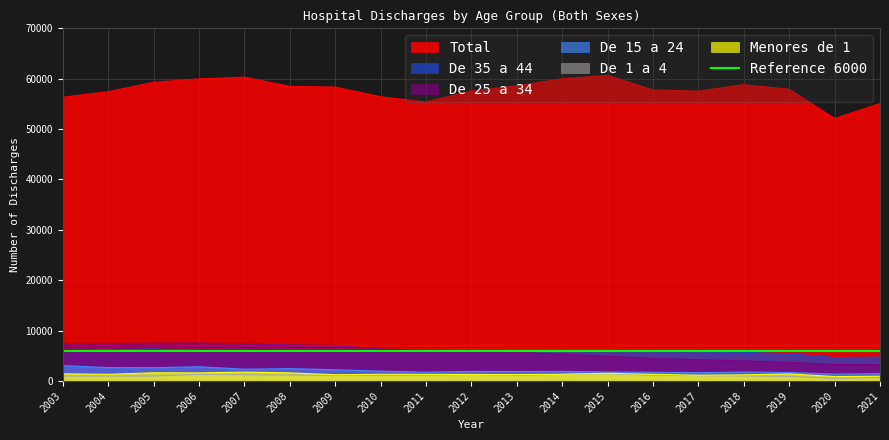

Reading left to right, what are all the values shown in this chart?

Total: 2003=56326	2004=57427	2005=59294	2006=59963	2007=60309	2008=58485	2009=58346	2010=56420	2011=55383	2012=57552	2013=58590	2014=59985	2015=60659	2016=57773	2017=57525	2018=58820	2019=57912	2020=52100	2021=55067
De 35 a 44: 2003=6007	2004=6225	2005=6347	2006=6115	2007=5941	2008=6090	2009=6069	2010=6013	2011=5886	2012=6008	2013=6204	2014=6202	2015=6192	2016=5874	2017=5792	2018=5697	2019=5419	2020=4663	2021=4749
De 25 a 34: 2003=7394	2004=7461	2005=7500	2006=7536	2007=7391	2008=7189	2009=7050	2010=6364	2011=6141	2012=6001	2013=5709	2014=5333	2015=4923	2016=4454	2017=4251	2018=3990	2019=3702	2020=3276	2021=3249
De 15 a 24: 2003=3057	2004=2664	2005=2651	2006=2834	2007=2352	2008=2461	2009=2241	2010=1966	2011=1762	2012=1909	2013=1883	2014=1908	2015=1791	2016=1738	2017=1664	2018=1786	2019=1696	2020=1370	2021=1480
De 1 a 4: 2003=987	2004=981	2005=993	2006=1309	2007=1253	2008=1174	2009=1143	2010=1124	2011=1157	2012=1283	2013=1116	2014=1338	2015=1460	2016=1137	2017=1066	2018=1028	2019=894	2020=525	2021=691
Menores de 1: 2003=1432	2004=1334	2005=1639	2006=1619	2007=1775	2008=1627	2009=1247	2010=1341	2011=1315	2012=1304	2013=1286	2014=1344	2015=1546	2016=1329	2017=1164	2018=1226	2019=1418	2020=887	2021=944